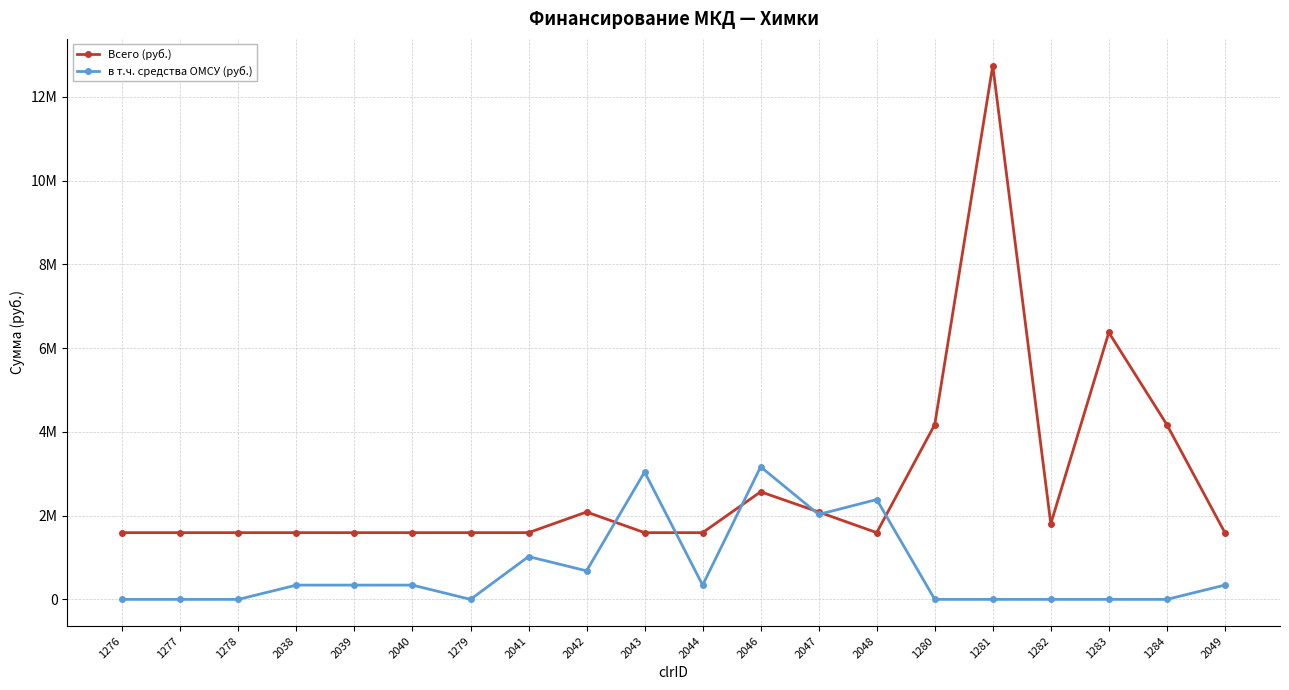

Does the chart have visible grid lines?

Yes